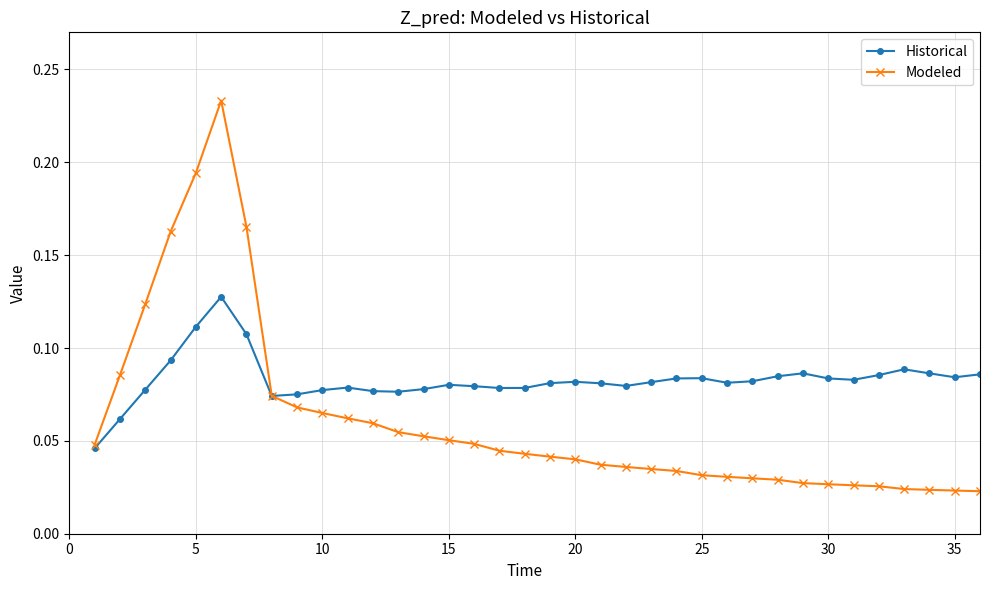

True or false: Historical has more than 0 points higher than both neighbors.

True